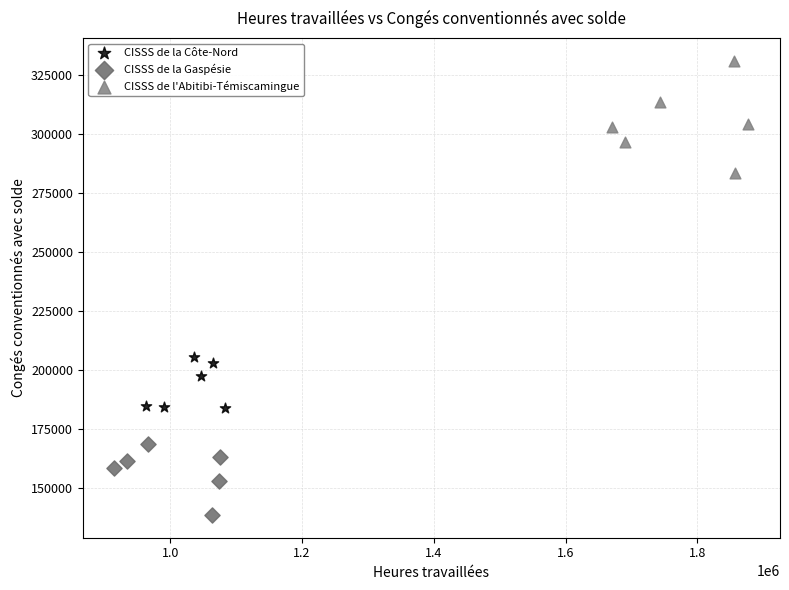

Which series has the largest Y range (max minus min)?

CISSS de l'Abitibi-Témiscamingue